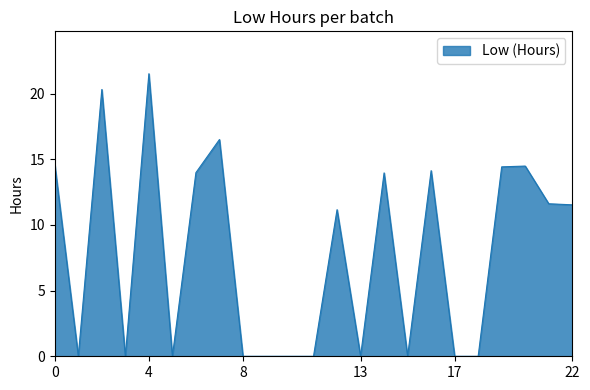

True or false: there are more than 0 points higher than both neighbors.

True